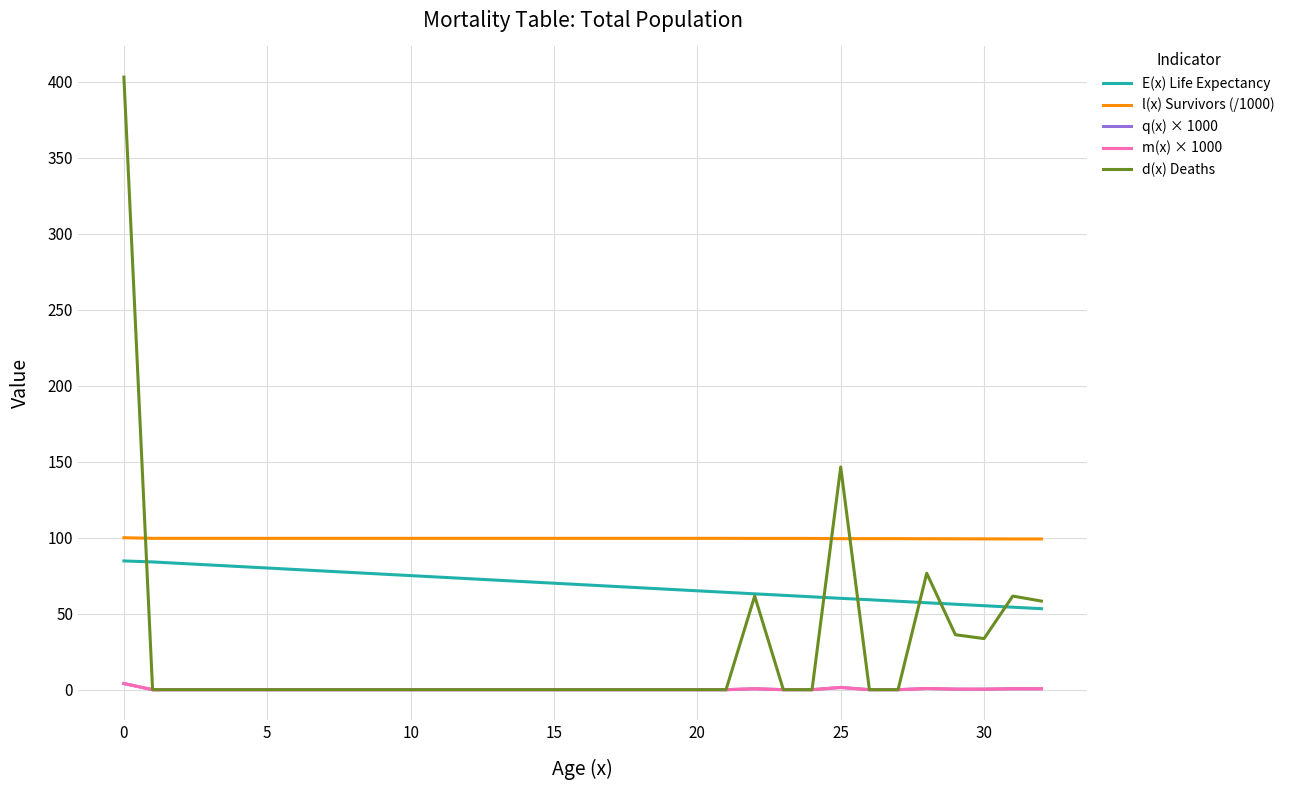

True or false: m(x) × 1000 and E(x) Life Expectancy cross at least once.

False